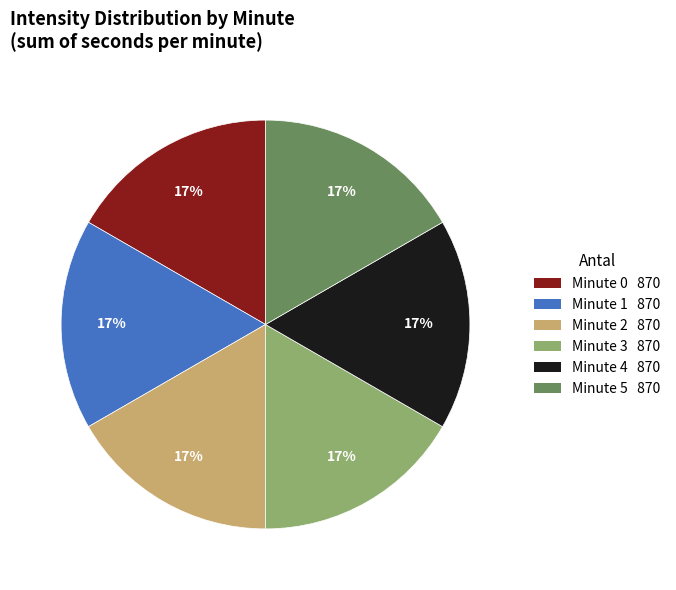

Is there a majority slice in this chart?

No